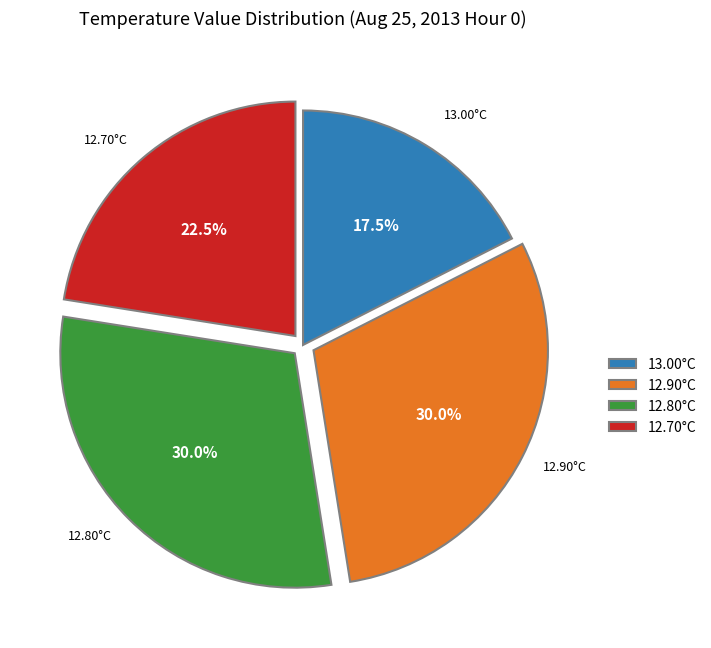

Is there a majority slice in this chart?

No